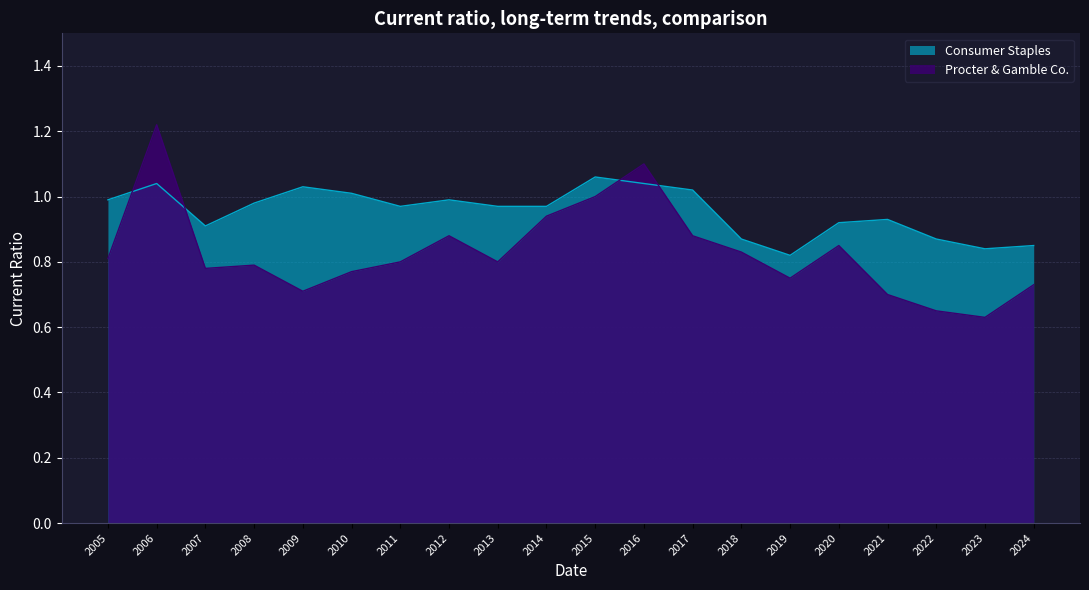

Reading right to left, transcribe all the data shown in this chart.

Procter & Gamble Co.: 0.7	0.6	0.7	0.7	0.8	0.8	0.8	0.9	1.1	1.0	0.9	0.8	0.9	0.8	0.8	0.7	0.8	0.8	1.2	0.8
Consumer Staples: 0.8	0.8	0.9	0.9	0.9	0.8	0.9	1.0	1.0	1.1	1.0	1.0	1.0	1.0	1.0	1.0	1.0	0.9	1.0	1.0